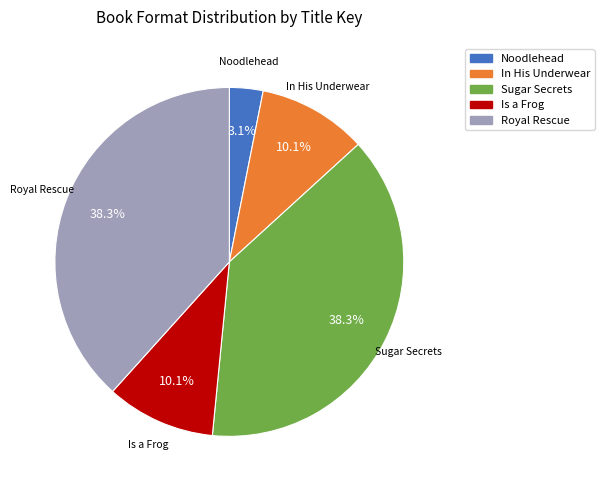

Approximately how many times larger is the value at Sugar Secrets compared to Royal Rescue?

1.0